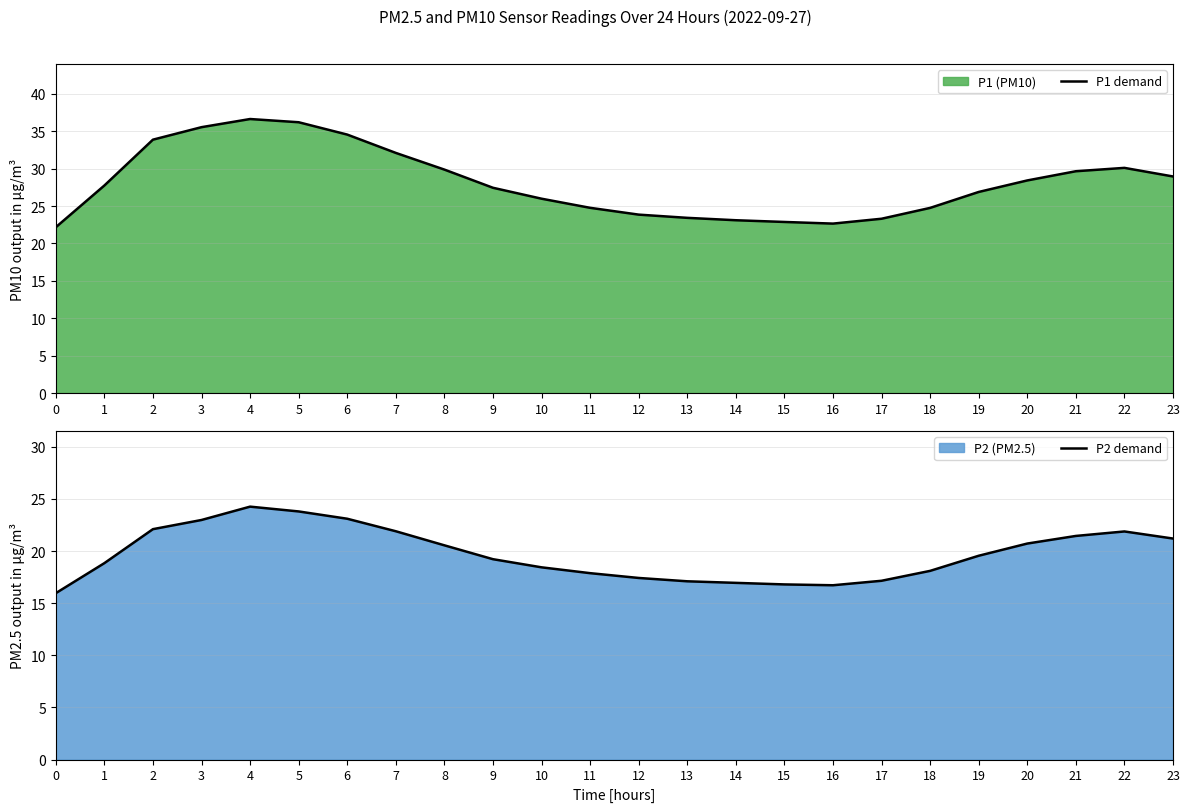

How many distinct data groups are displayed?

2